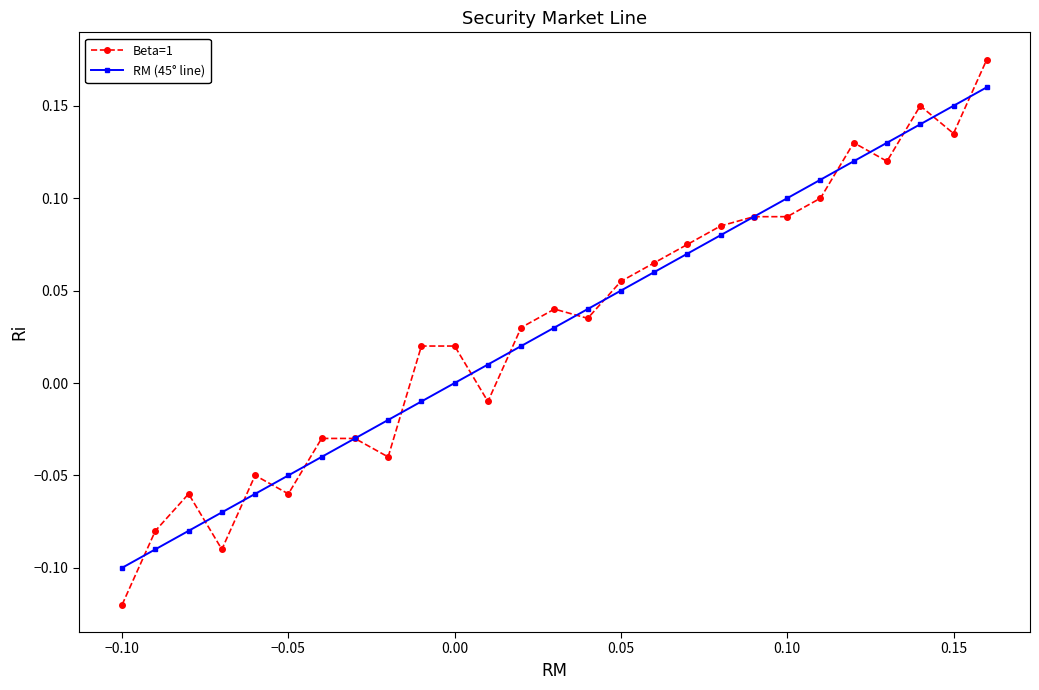

True or false: RM (45° line) has more than 2 points higher than both neighbors.

False